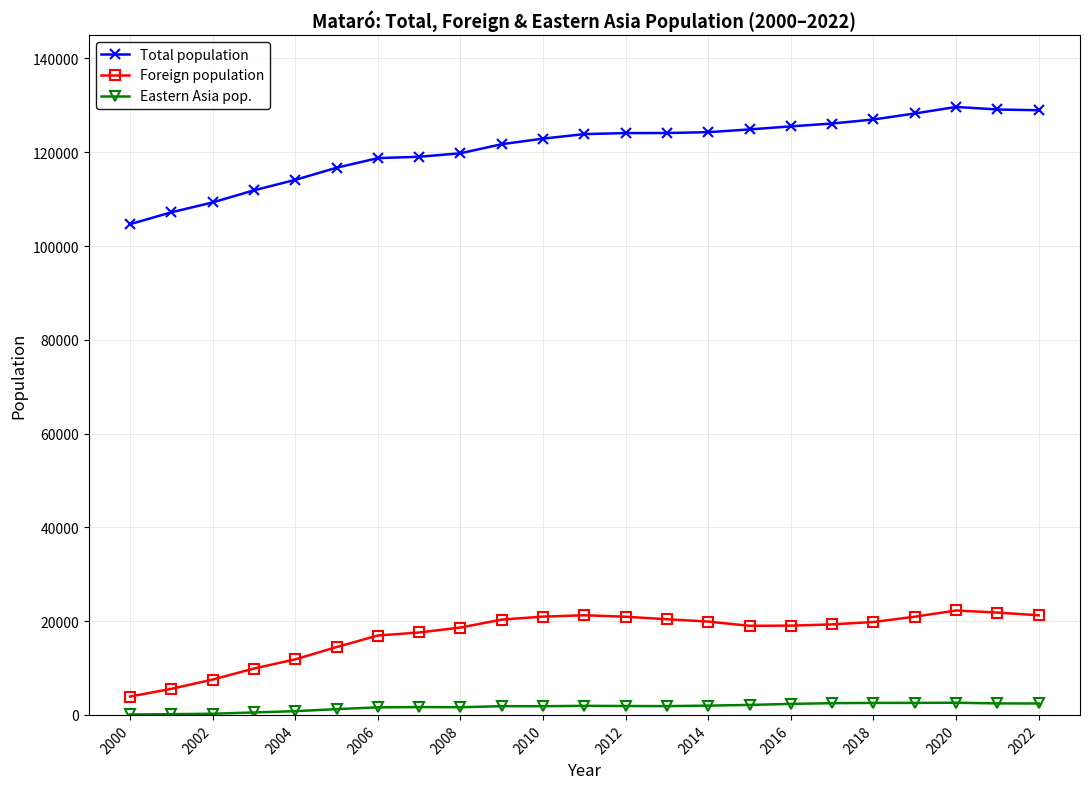

What is the greatest value displayed?

129661